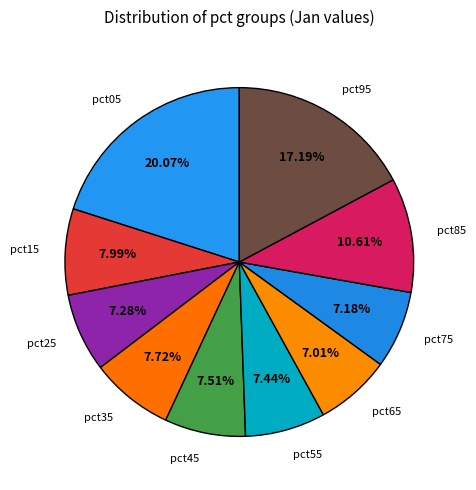

To the nearest percent, what is the combined percentage of pct55 and pct95?

25%